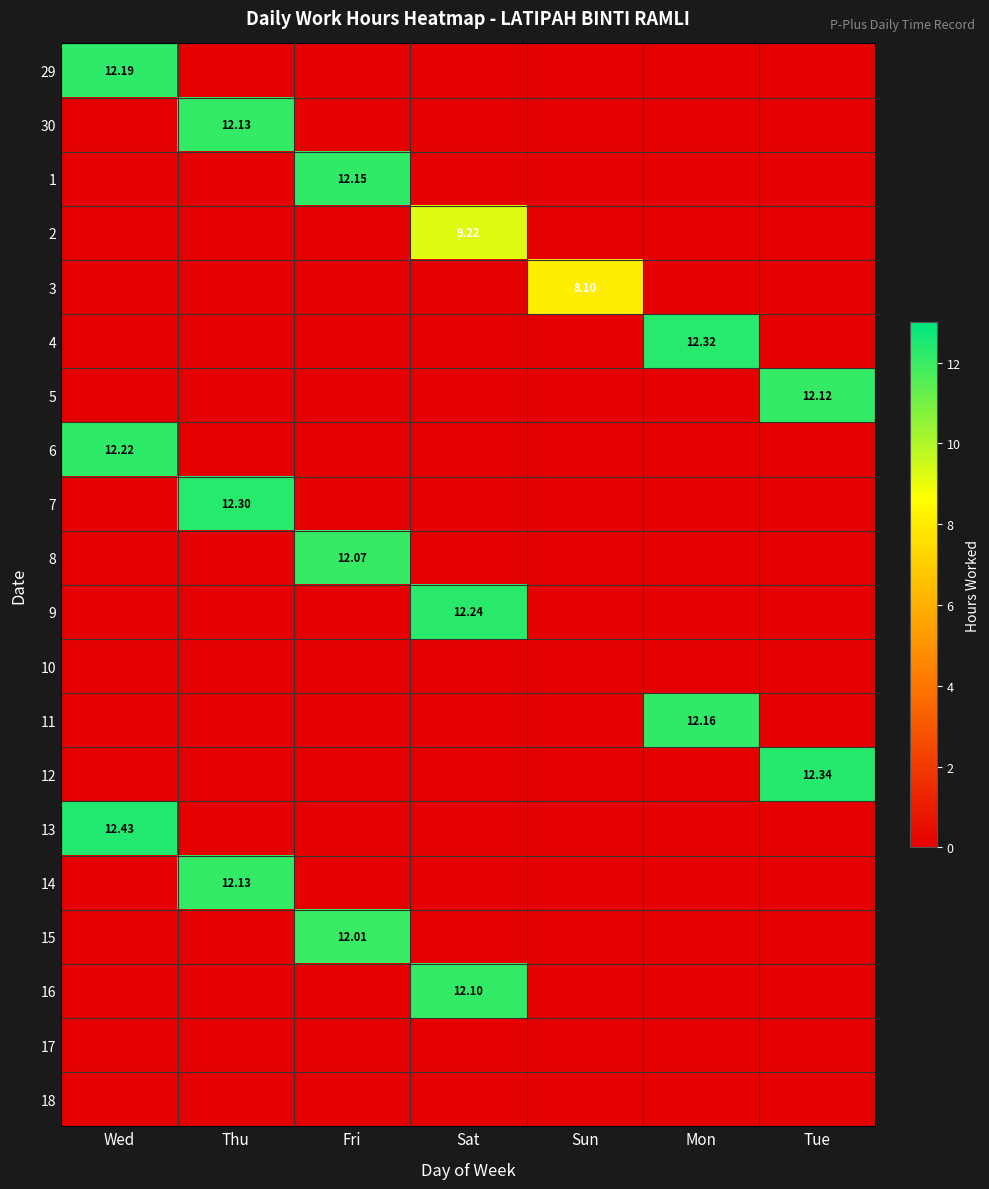

Where is 4 nearest to the value 6?

Wed